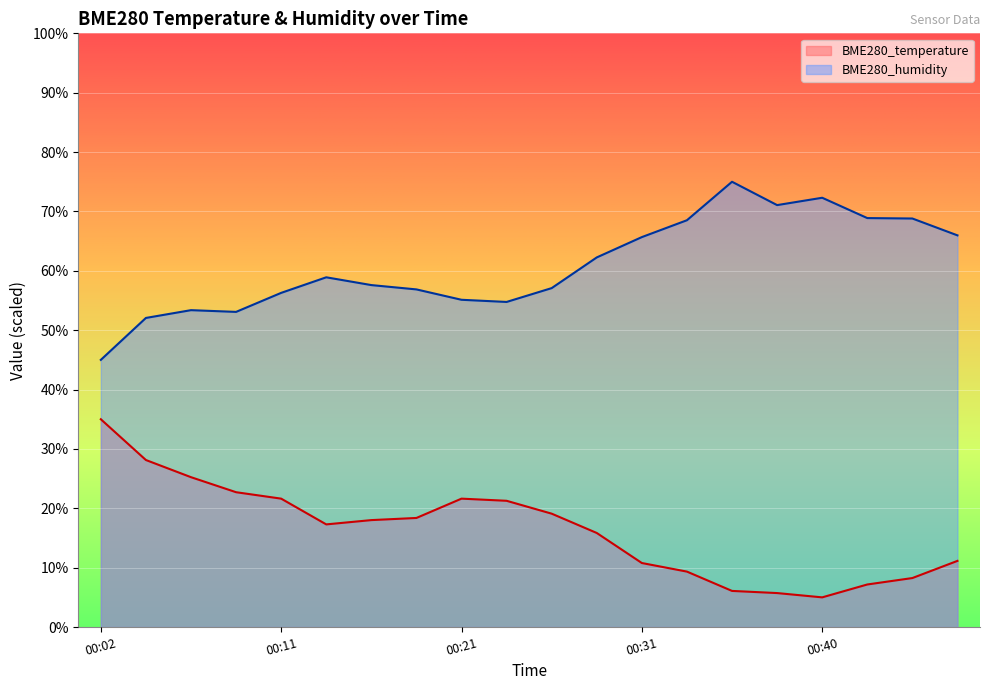

Is the value of BME280_humidity at 00:09 greater than the value of BME280_temperature at 00:45?

Yes